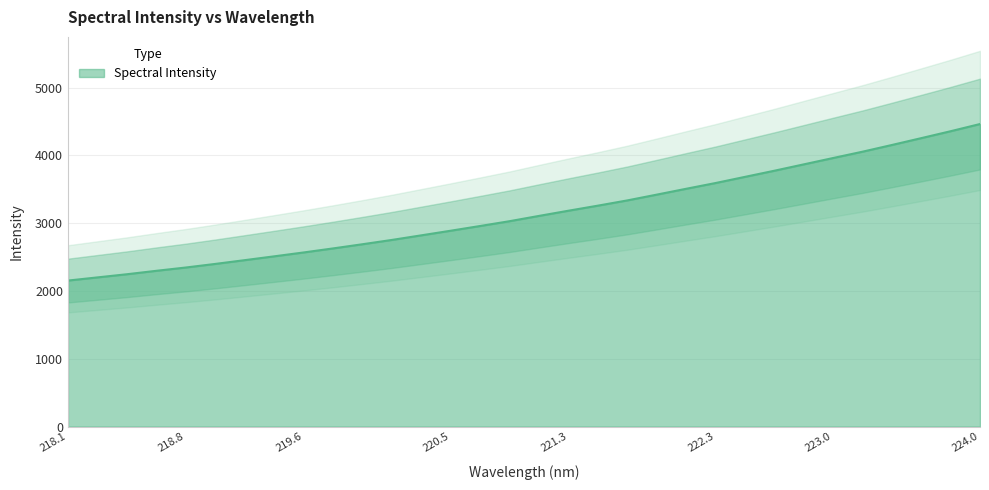

Is it true that Spectral Intensity equals 3592.4 at 222.3?

True